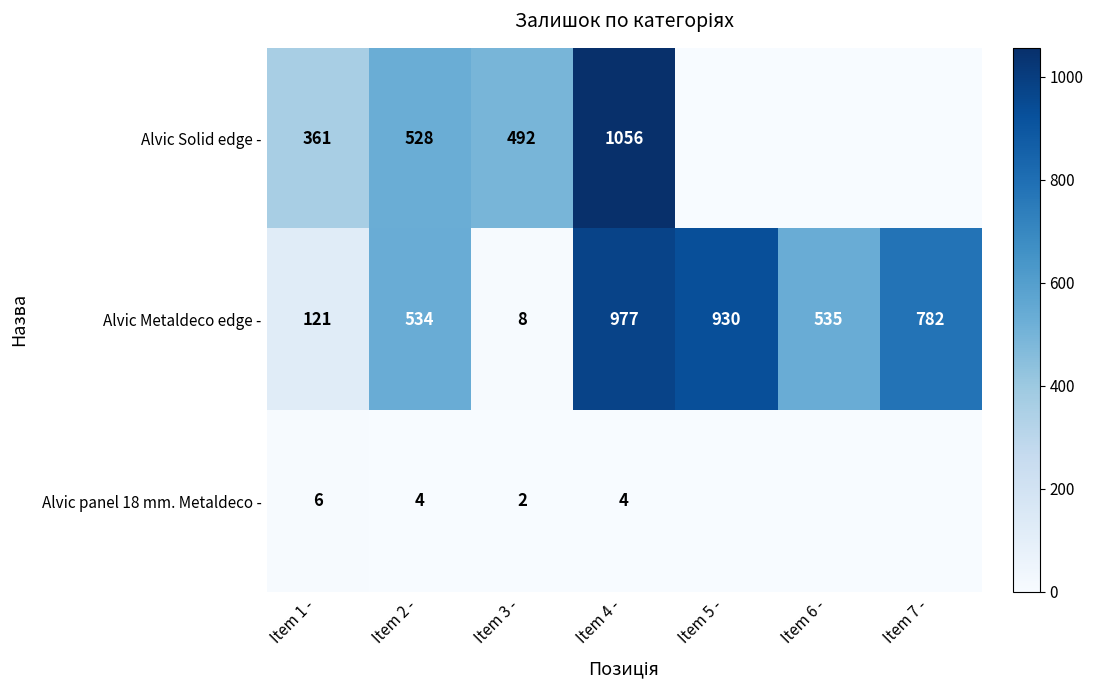

At Item 3 -, list the series in order from smallest to largest.

Alvic panel 18 mm. Metaldeco -, Alvic Metaldeco edge -, Alvic Solid edge -